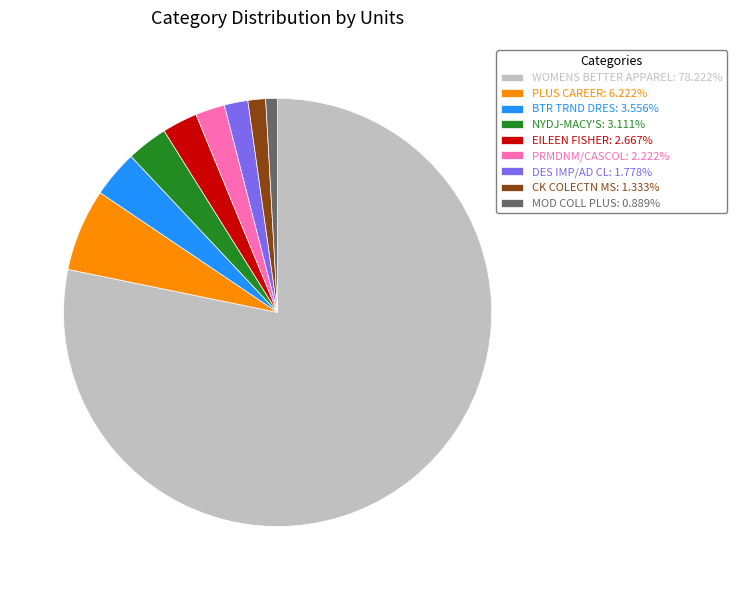

How many segments does this pie chart have?

9